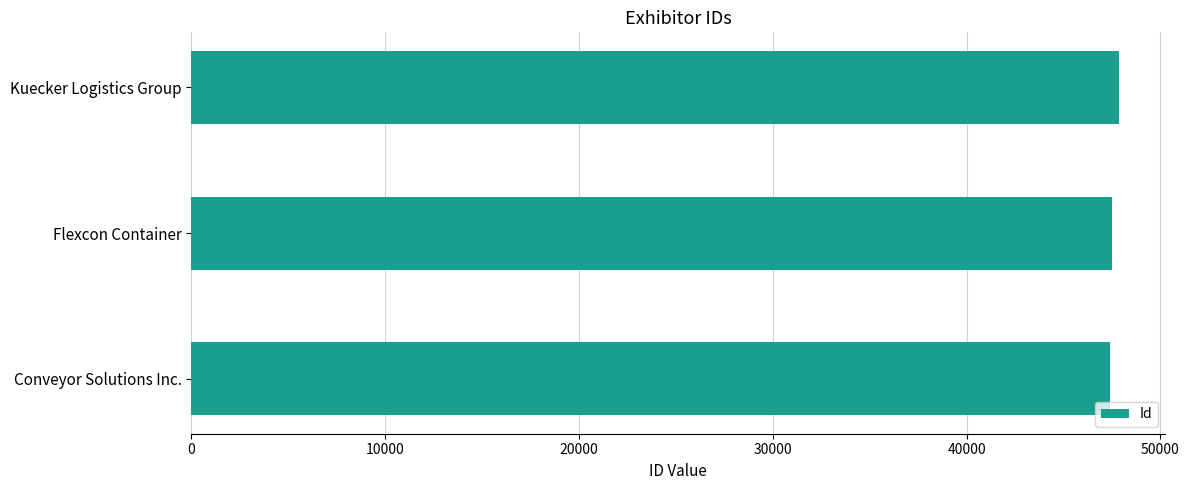

What is the minimum value shown in the chart?

47402